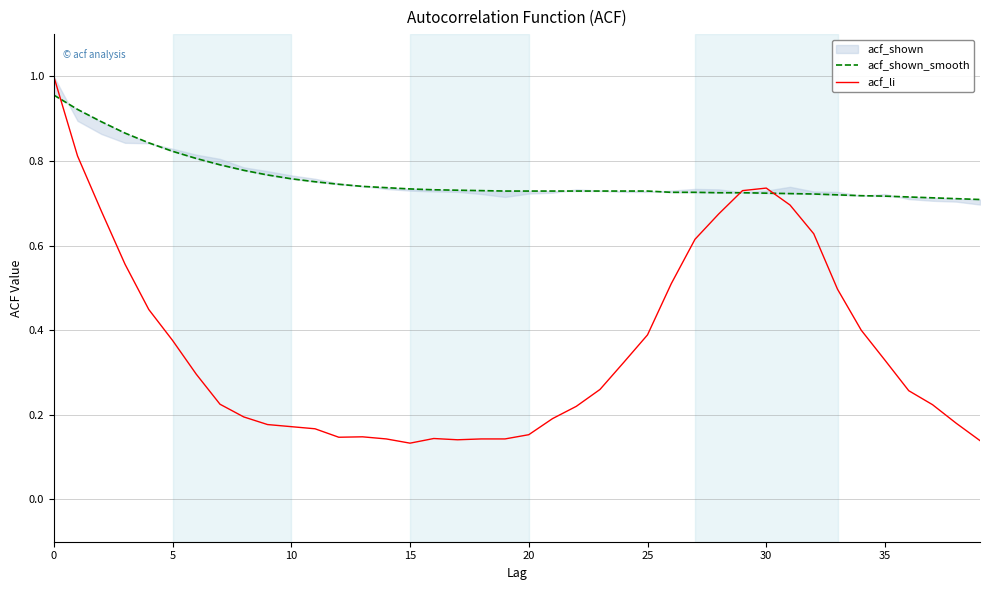

True or false: acf_li has more than 2 interior local peaks.

True